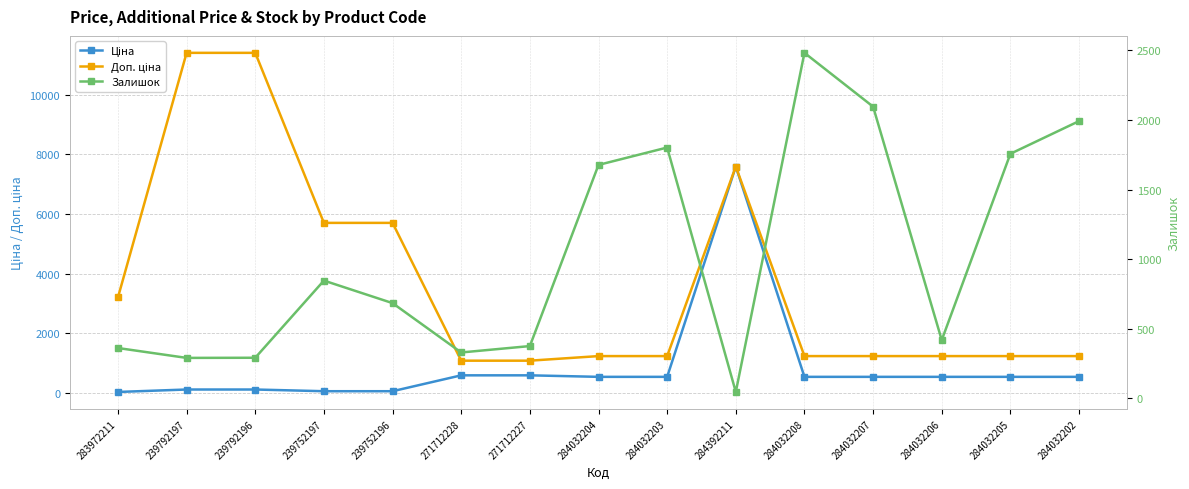

True or false: Доп. ціна has more than 2 points higher than both neighbors.

False